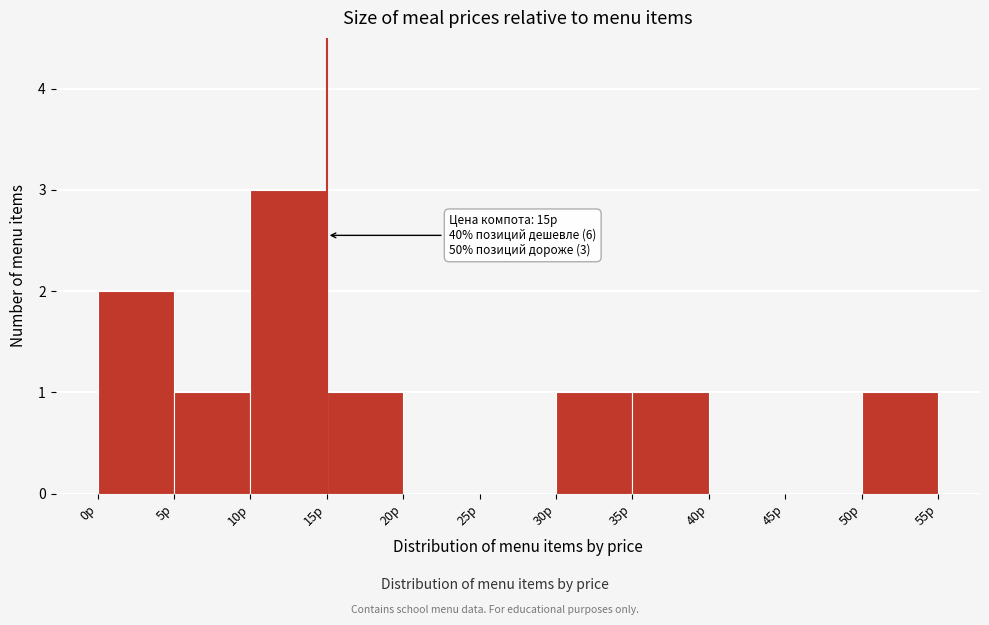

Over which range of the x-axis is the bar tallest?

10 to 15